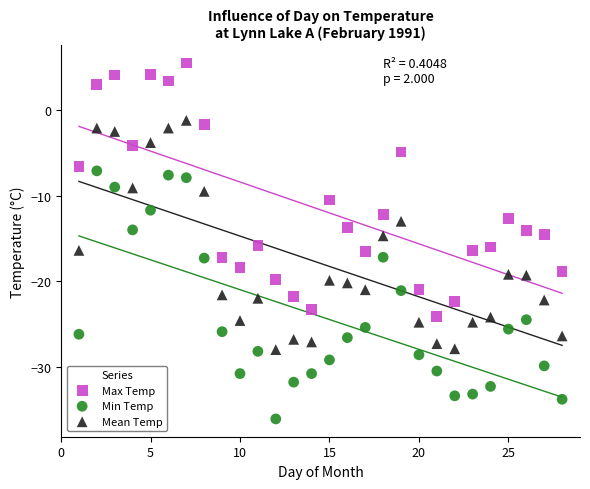

What is the X range (max minus min) for the scatter plot?

27.0